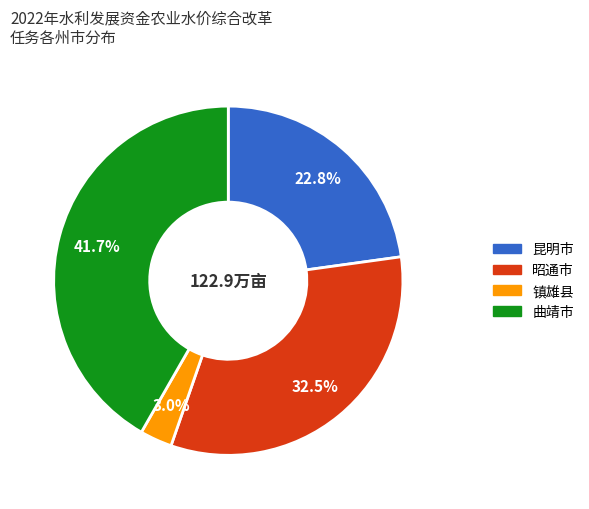

Approximately how many times larger is the value at 昭通市 compared to 曲靖市?

0.8